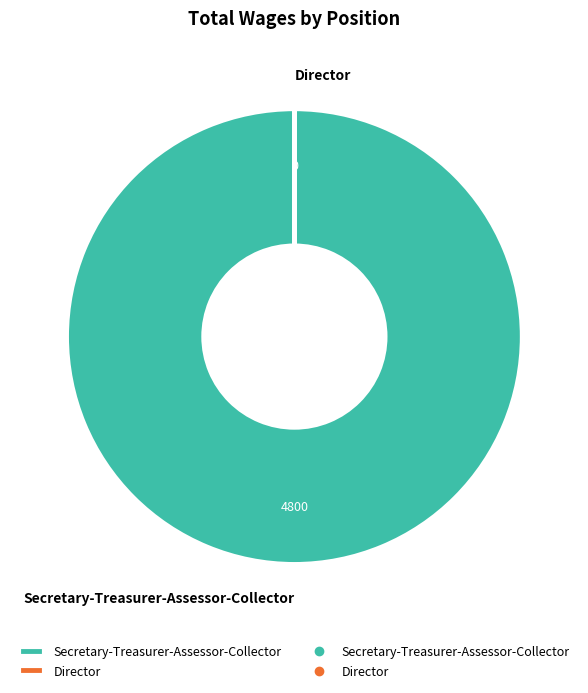

What is the majority slice?

Secretary-Treasurer-Assessor-Collector